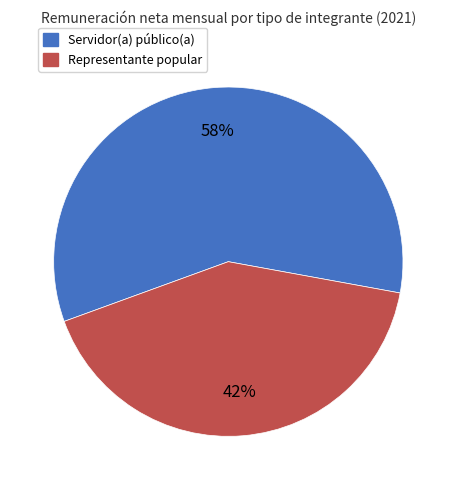

Rank the categories by value from highest to lowest.

Servidor(a) público(a), Representante popular